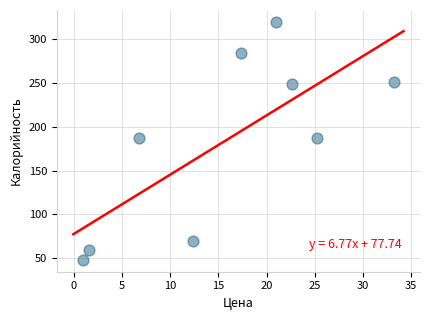

What is the range of Y values (max minus min)?

272